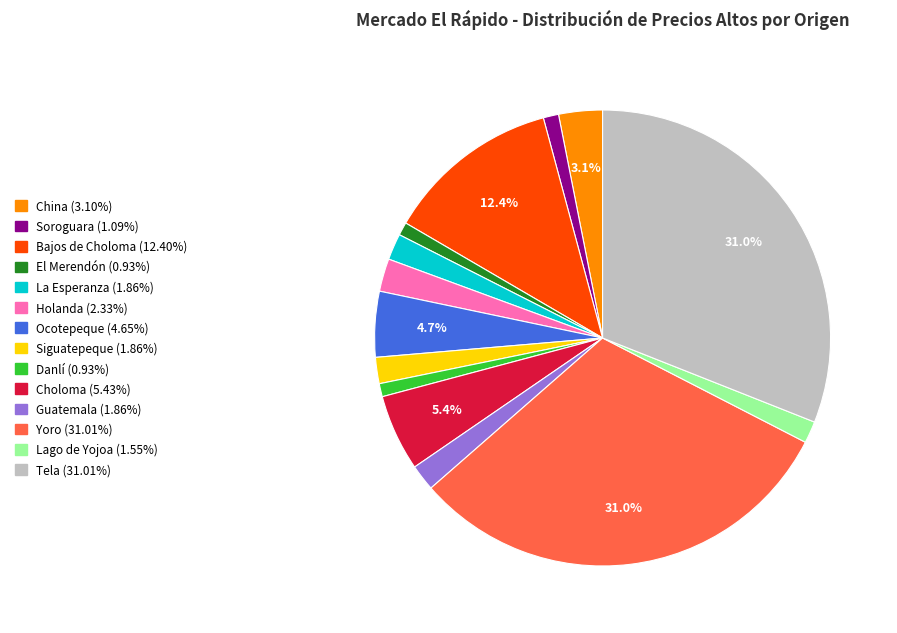

Is there a majority slice in this chart?

No